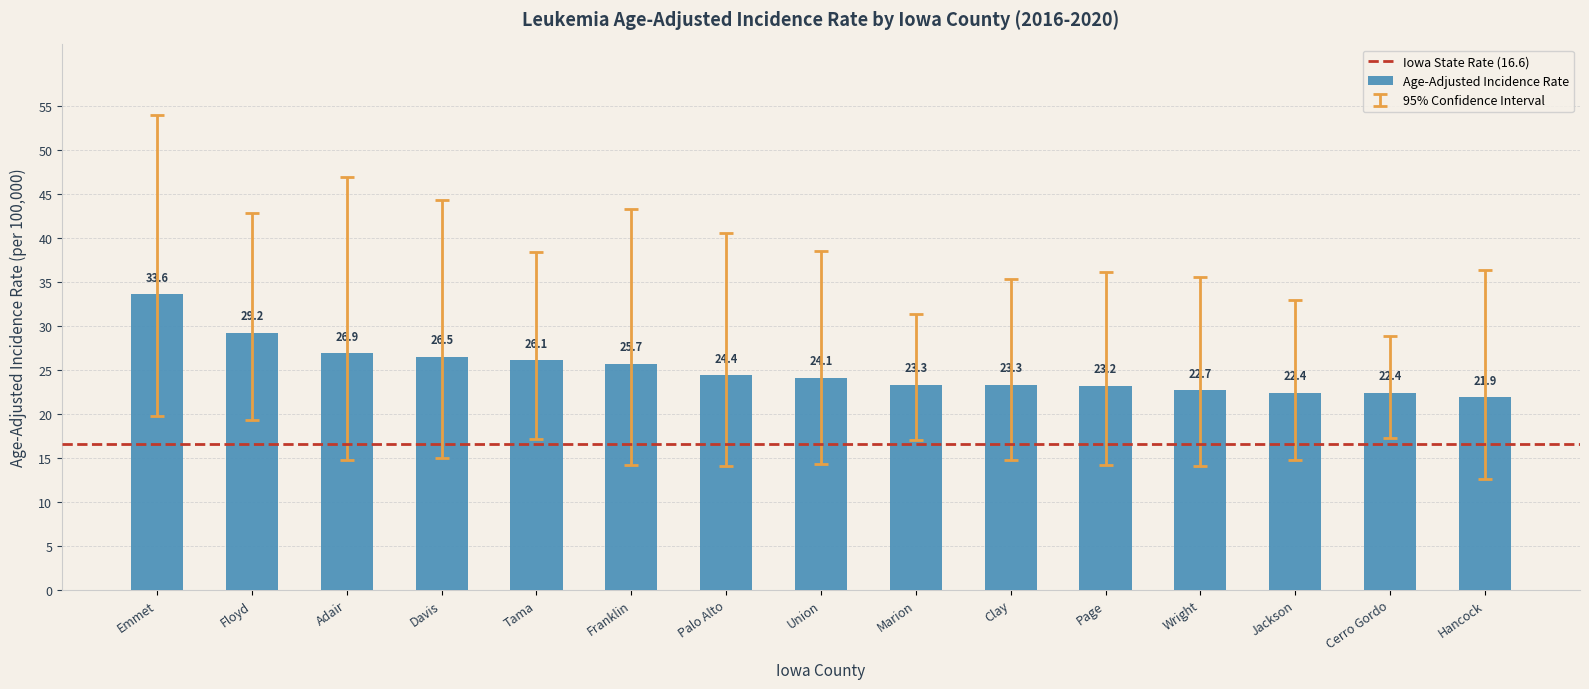

At which label is the value closest to 27?

Adair